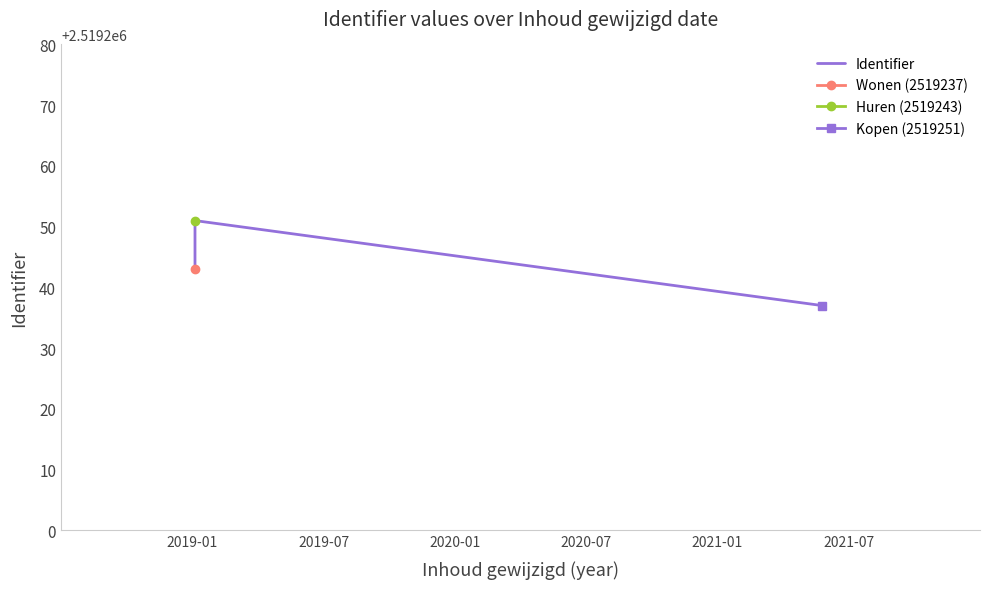

What is the greatest value displayed?

2519251